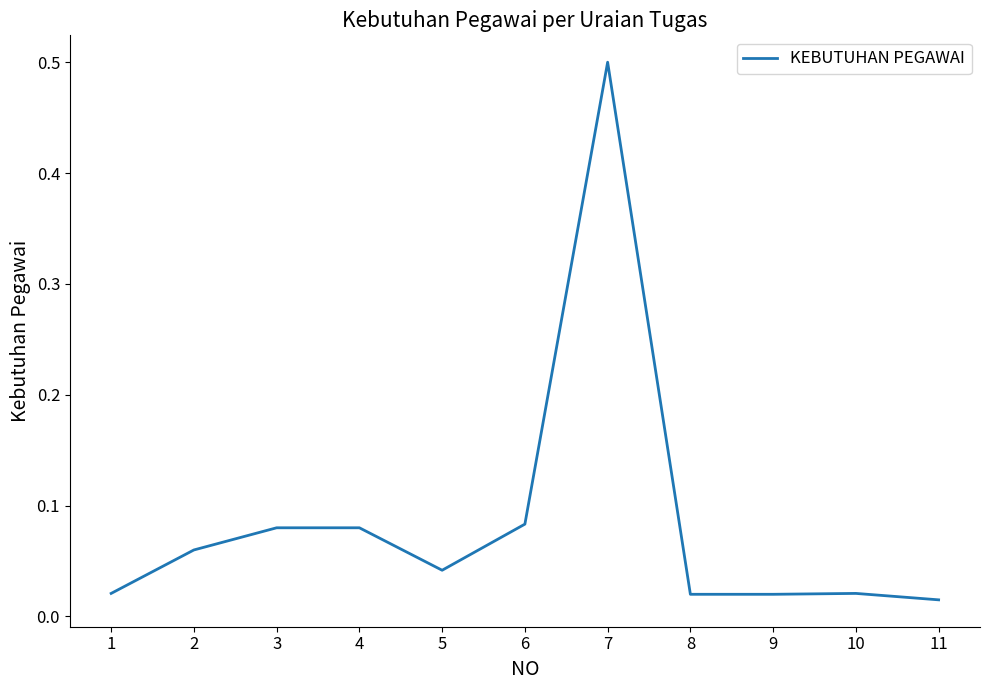

What is the change in value from 1 to 6?

+0.1